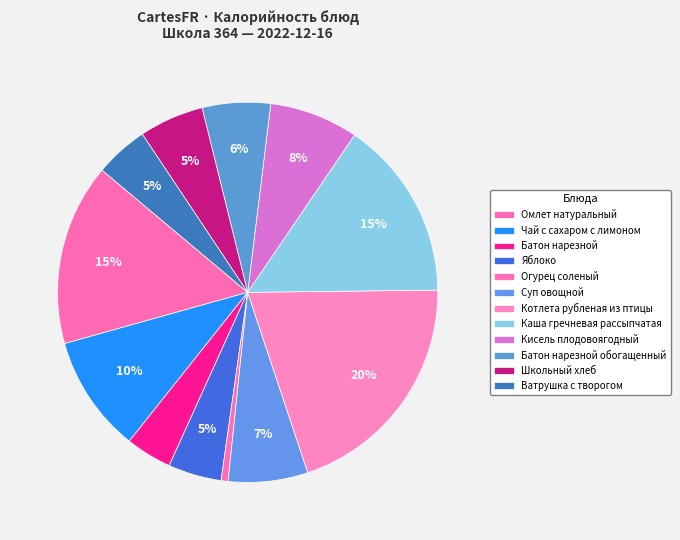

To the nearest percent, what is the difference between the largest and smallest slice percentages?

19%